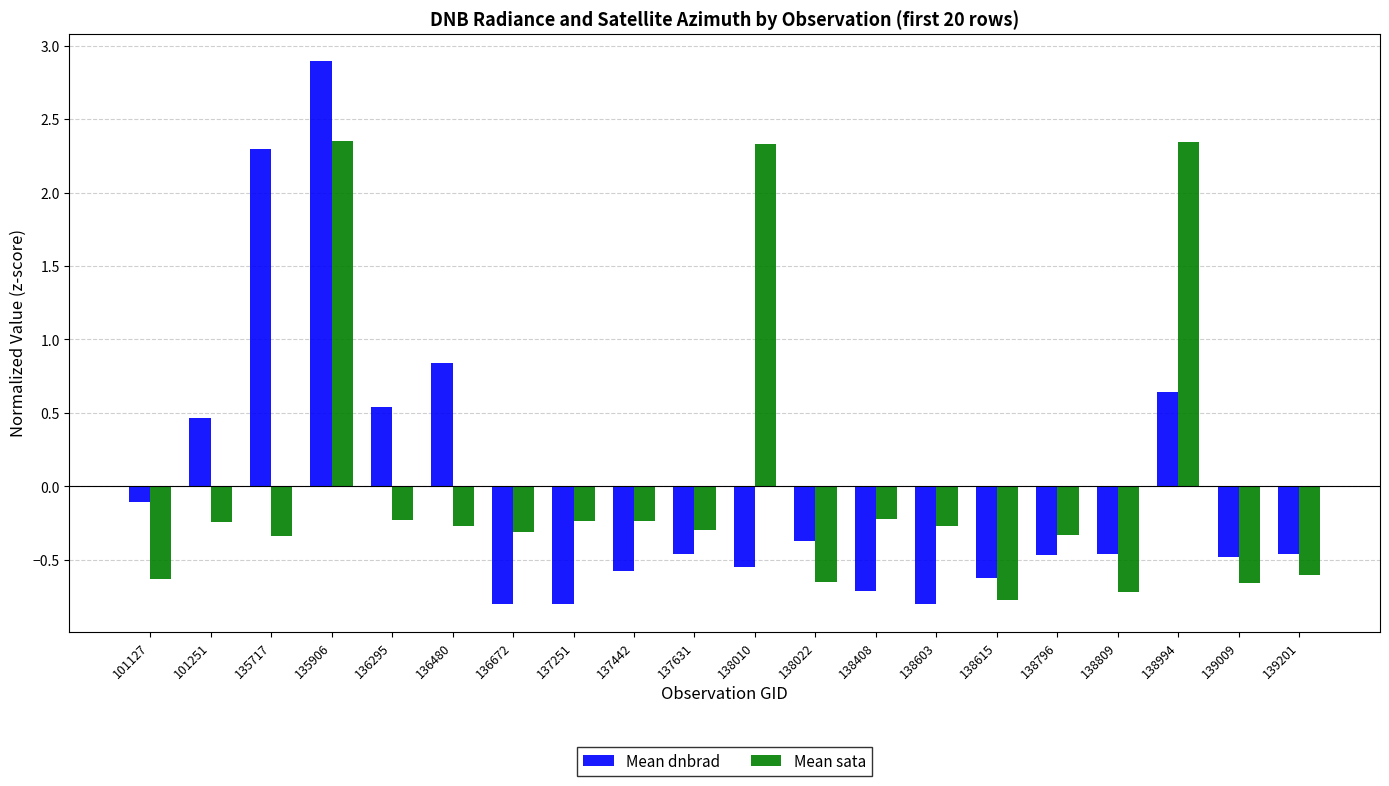

Which series changed the most between 138010 and 139201?

Mean sata